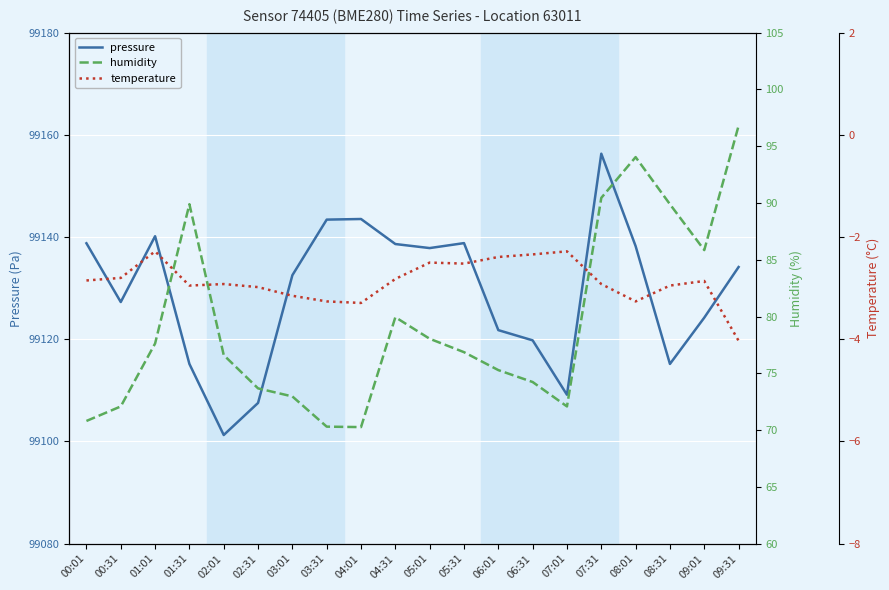

Is this an area chart (filled region under the line)?

No